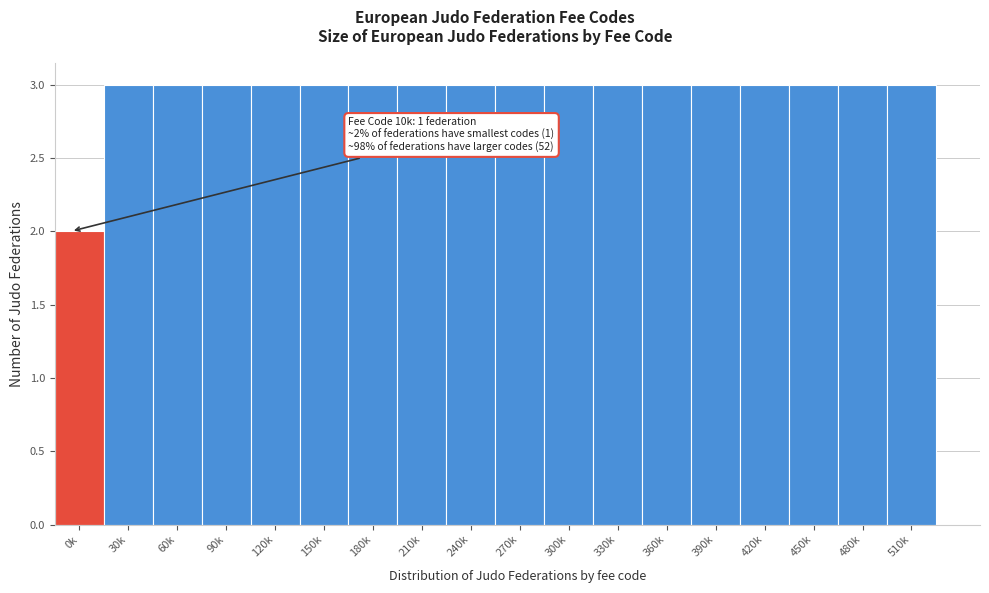

Reading left to right, transcribe all the data shown in this chart.

0k=2	30k=3	60k=3	90k=3	120k=3	150k=3	180k=3	210k=3	240k=3	270k=3	300k=3	330k=3	360k=3	390k=3	420k=3	450k=3	480k=3	510k=3